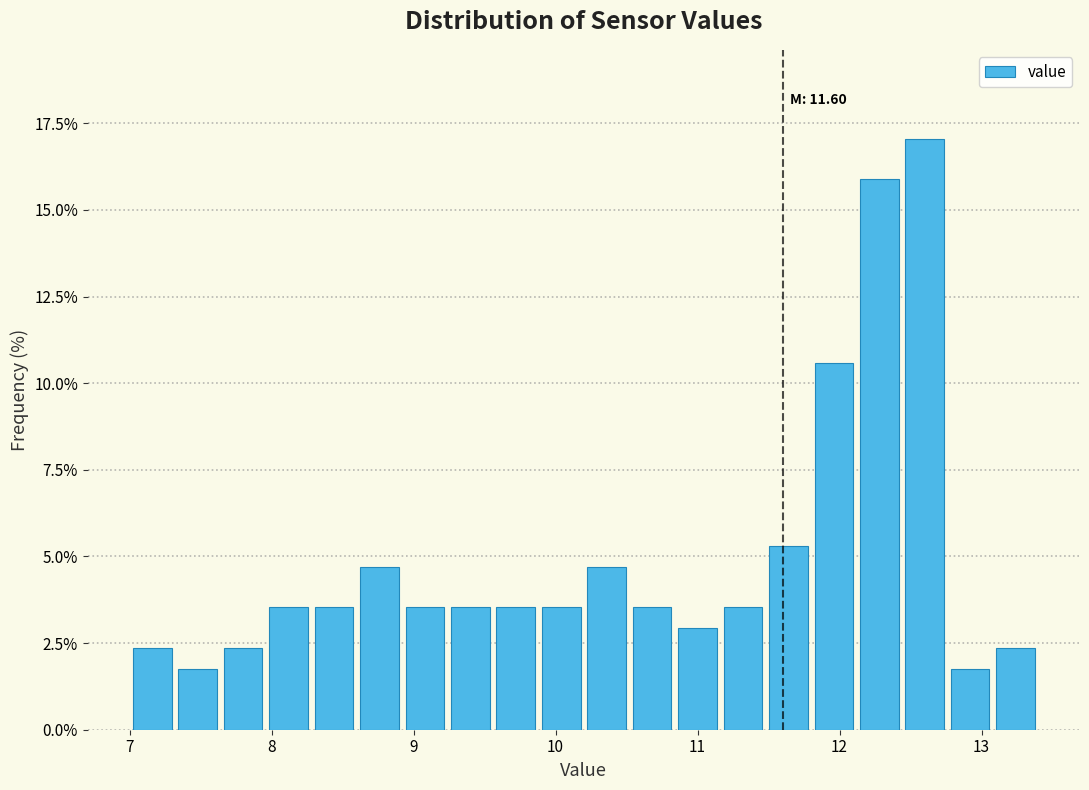

Read against the x-axis, roughly where is the centre of the tallest bar?

12.6